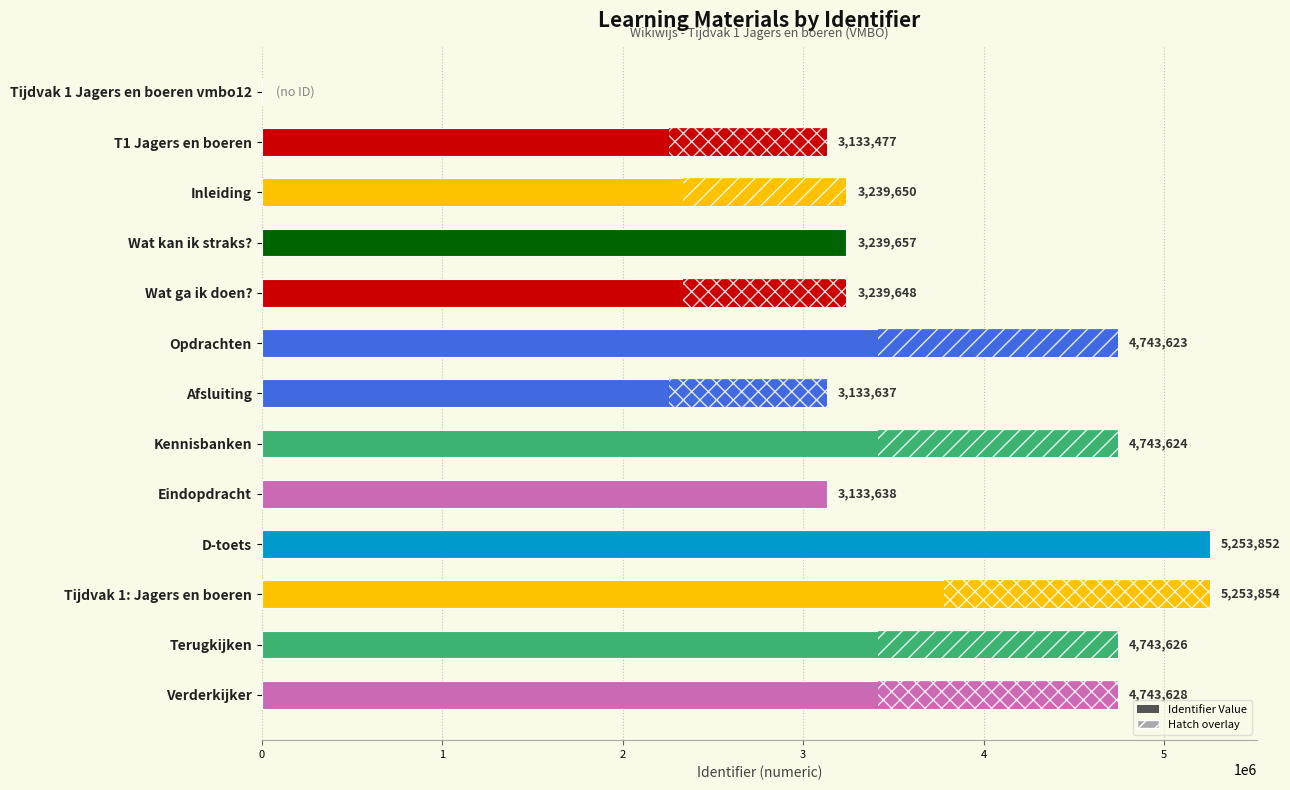

Reading top to bottom, extract all data points from this chart.

Tijdvak 1 Jagers en boeren vmbo12=0	T1 Jagers en boeren=3133477	Inleiding=3239650	Wat kan ik straks?=3239657	Wat ga ik doen?=3239648	Opdrachten=4743623	Afsluiting=3133637	Kennisbanken=4743624	Eindopdracht=3133638	D-toets=5253852	Tijdvak 1: Jagers en boeren=5253854	Terugkijken=4743626	Verderkijker=4743628